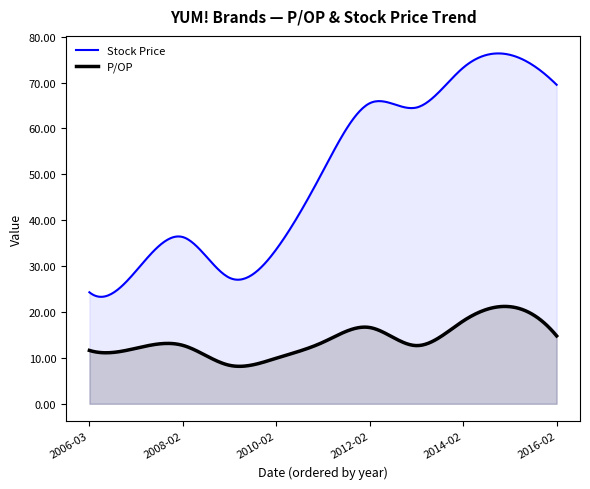

True or false: P/OP has a value of 16.6 at 2012-02-21.

True